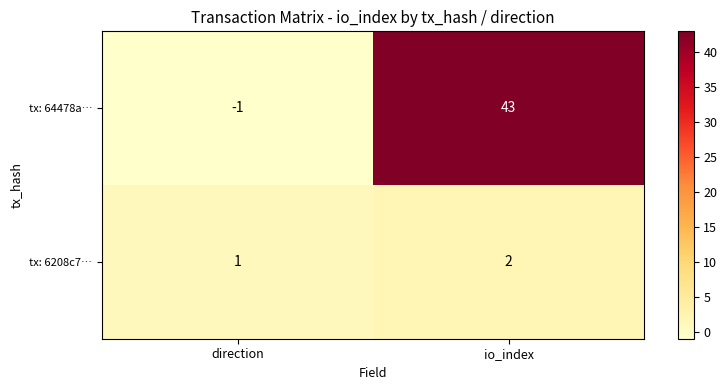

At direction, list the series in order from smallest to largest.

tx: 64478a…, tx: 6208c7…